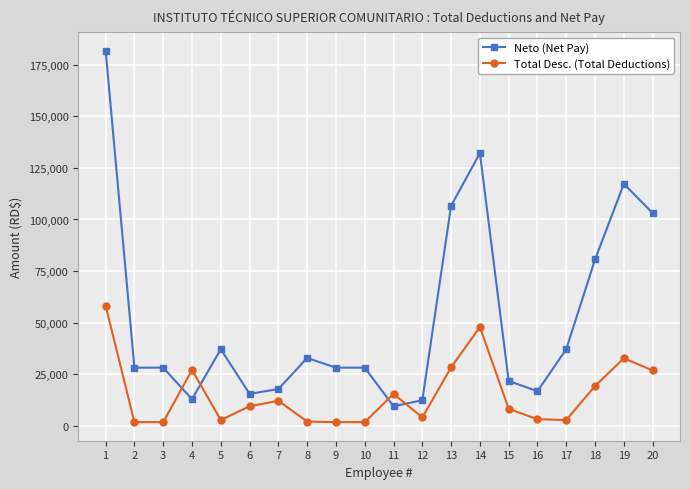

At which category is the sum across all series the highest?

1